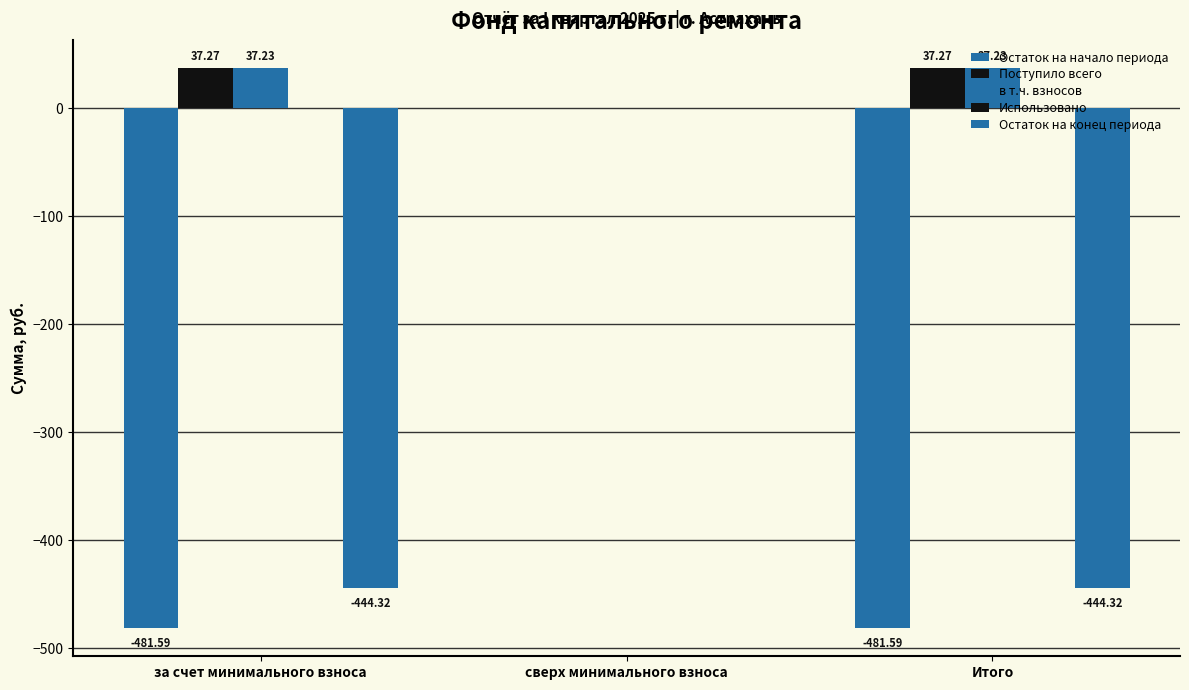

Does the chart contain stacked bars?

No